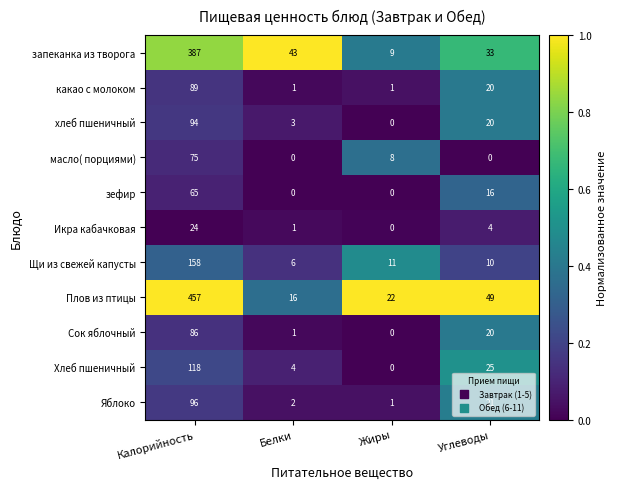

What is the highest value of the запеканка из творога series?

387